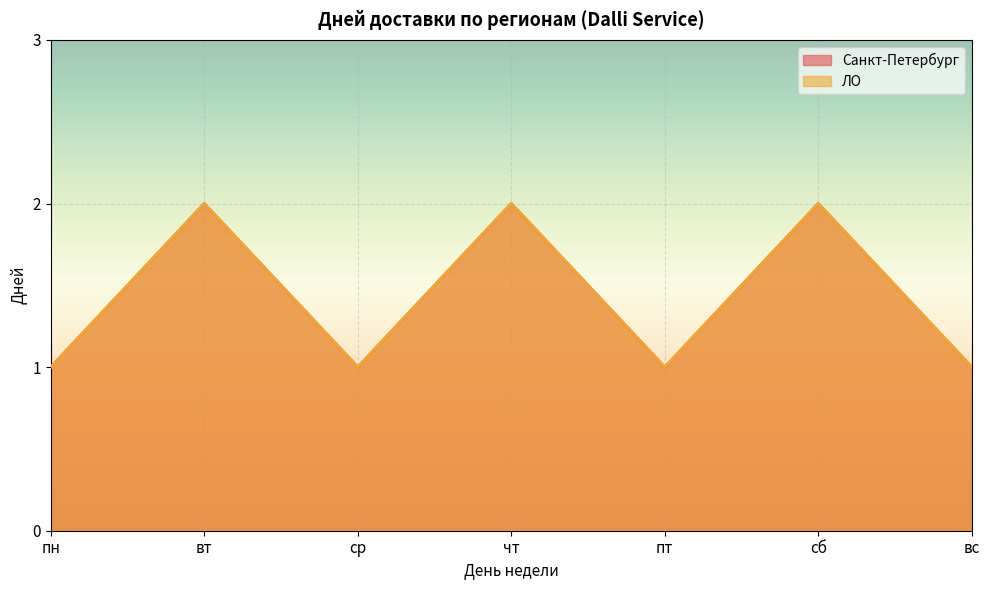

The value of Санкт-Петербург at вс is 1. True or false?

True